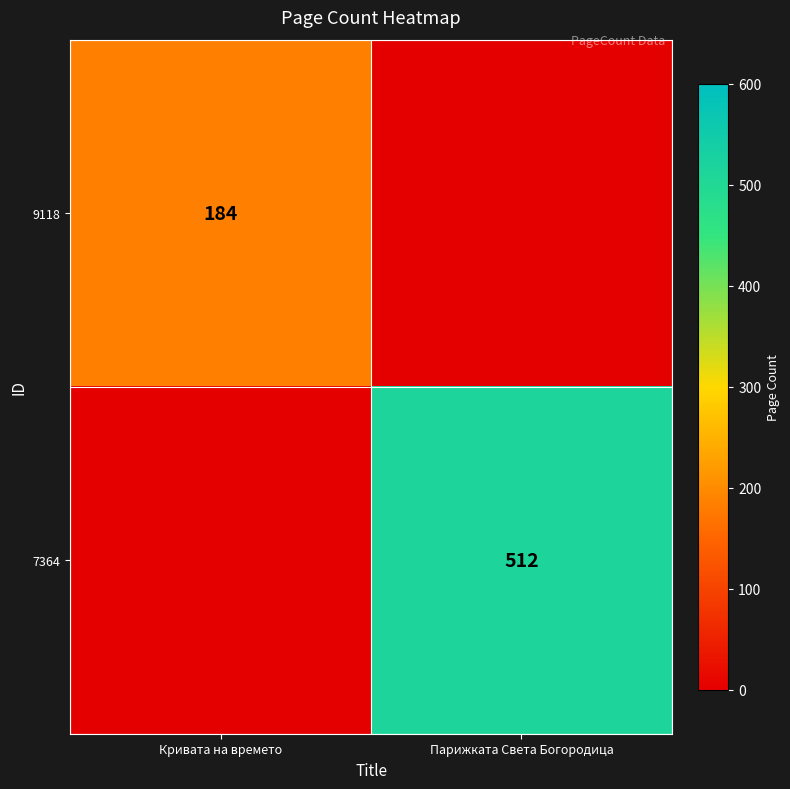

Is it true that 7364 equals 512 at Парижката Света Богородица?

True